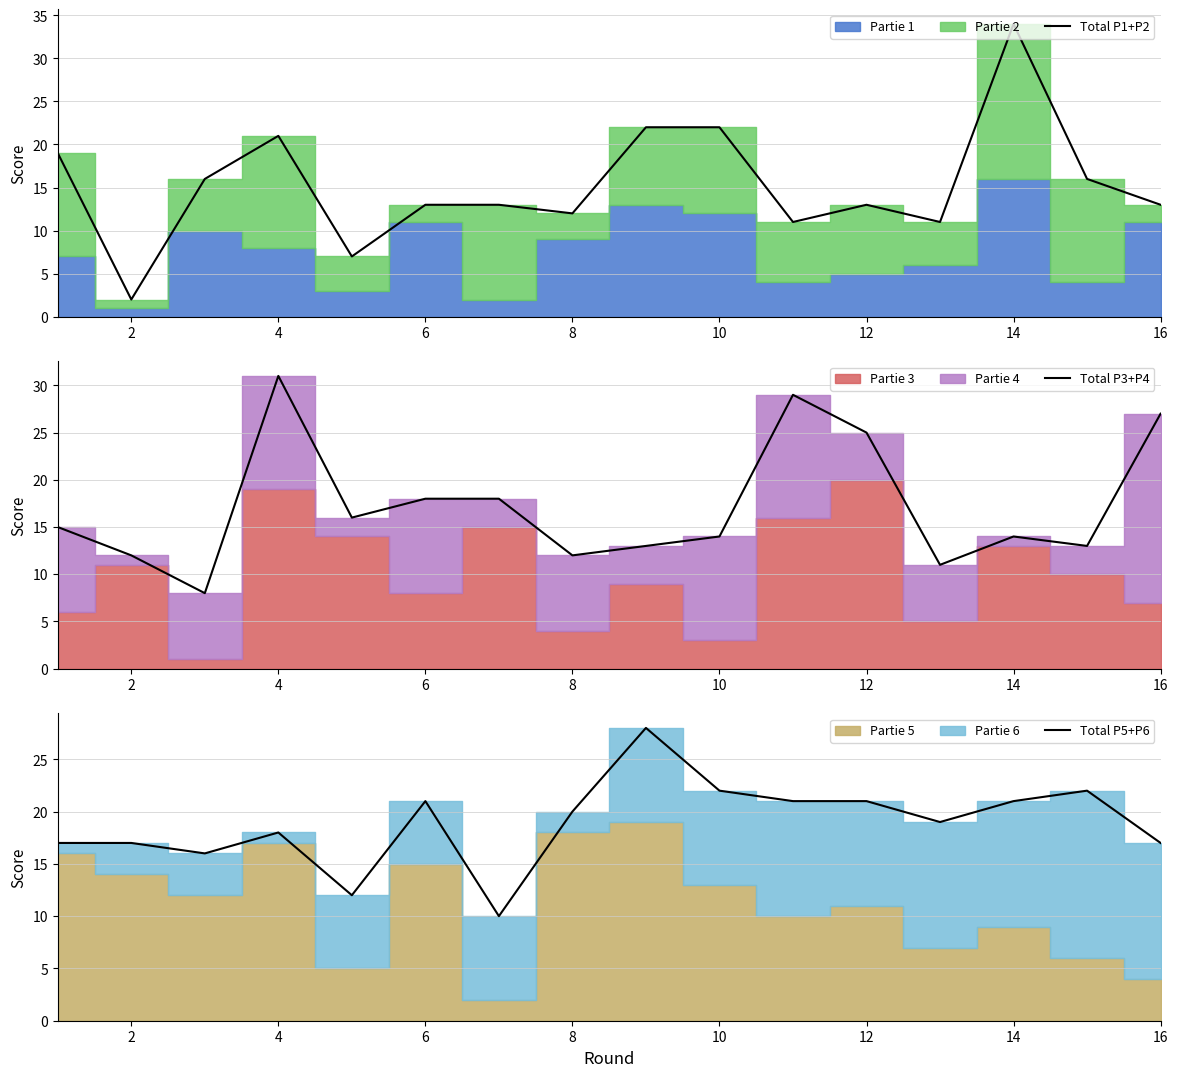

The value of Total P1+P2 at 16 is 13. True or false?

True